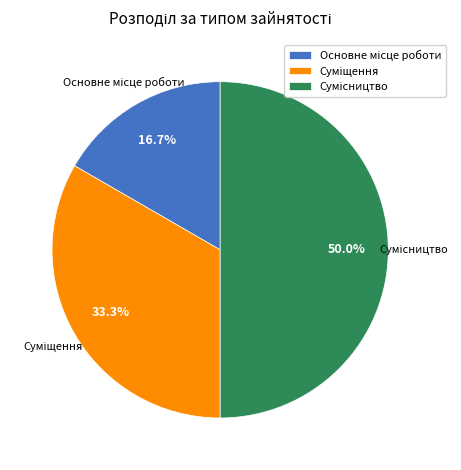

How many slices are in this pie chart?

3